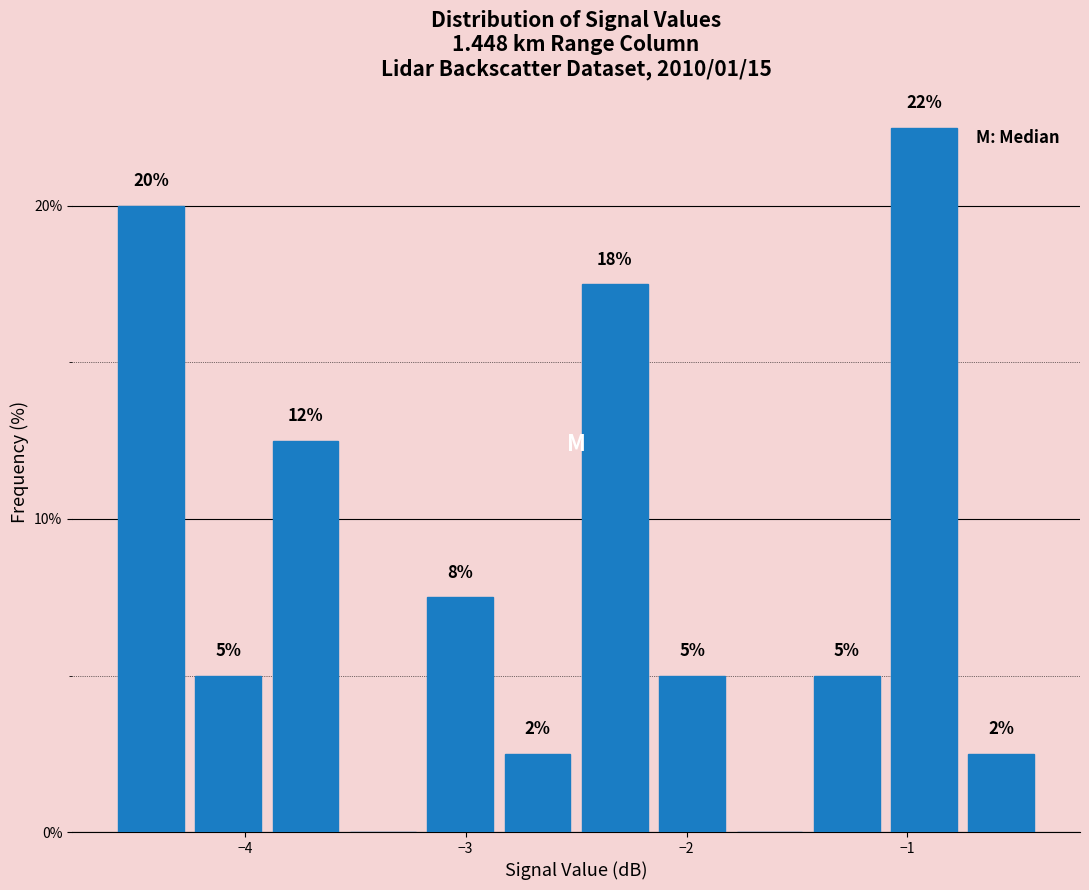

Around what value on the x-axis is the tallest bar? Give the approximate position of its centre, as read against the axis.

-0.9